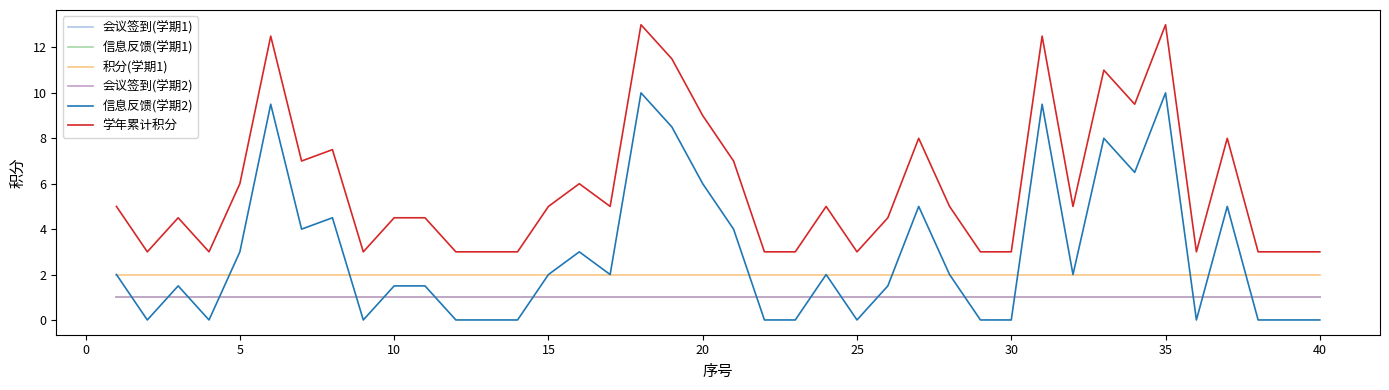

What is the value of the 积分(学期1) point at the 21st from the left?

2.0